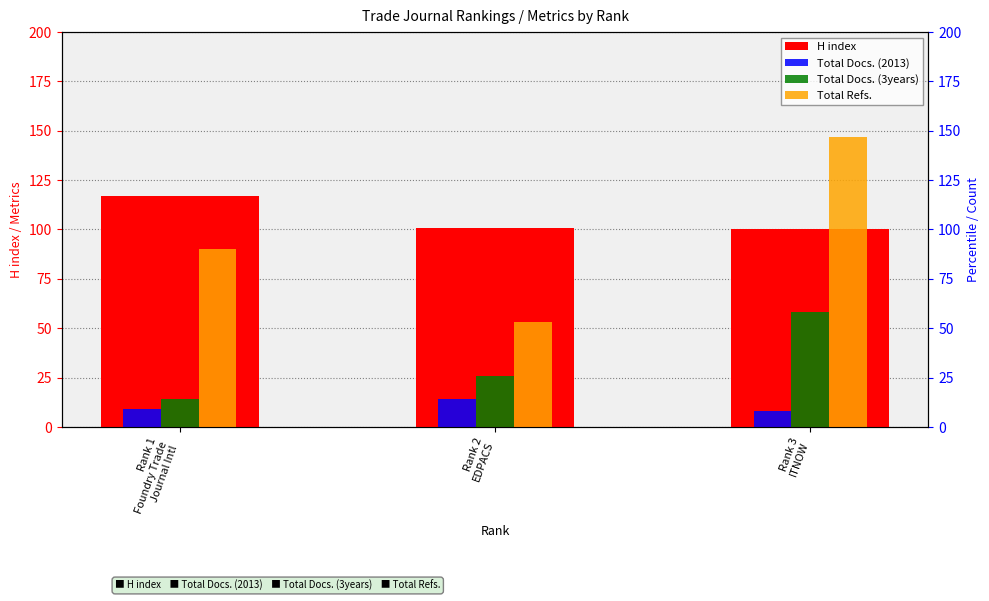

What is the spread (max minus min) of values at Rank 1
Foundry Trade
Journal Intl?

108